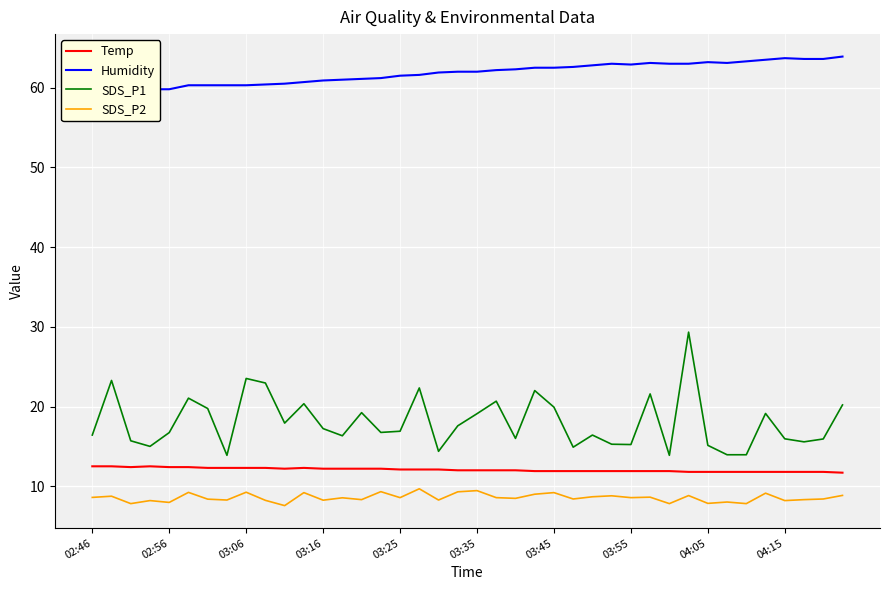

Is this an area chart (filled region under the line)?

No